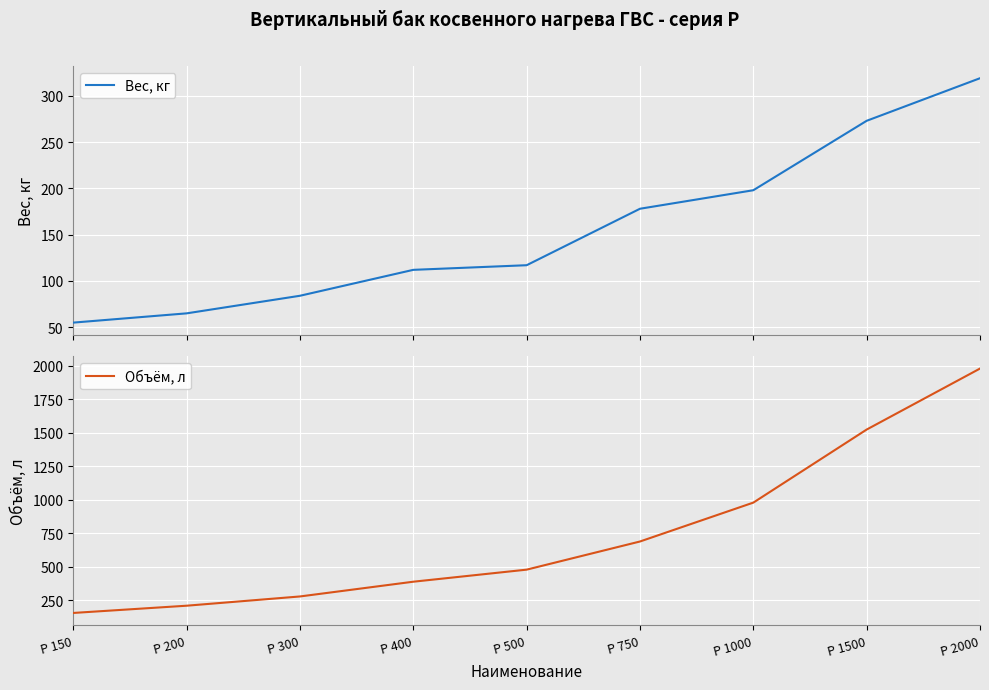

What is the approximate value of Вес, кг at P 1000?

198